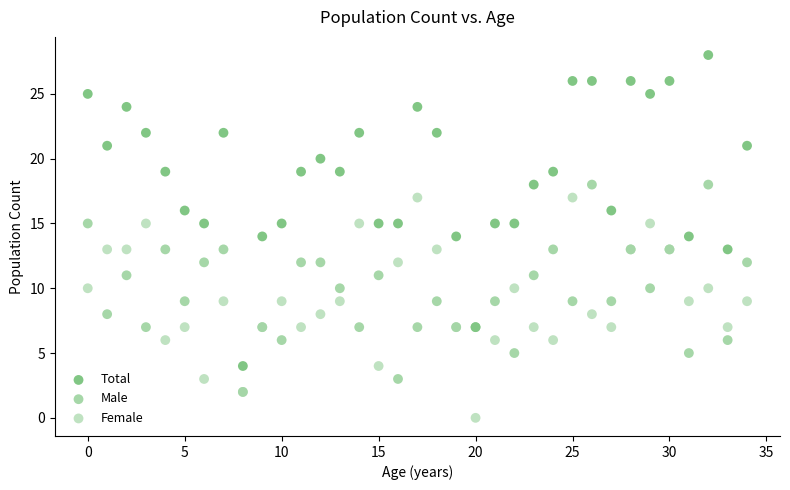

Which series reaches the minimum Y coordinate?

Female